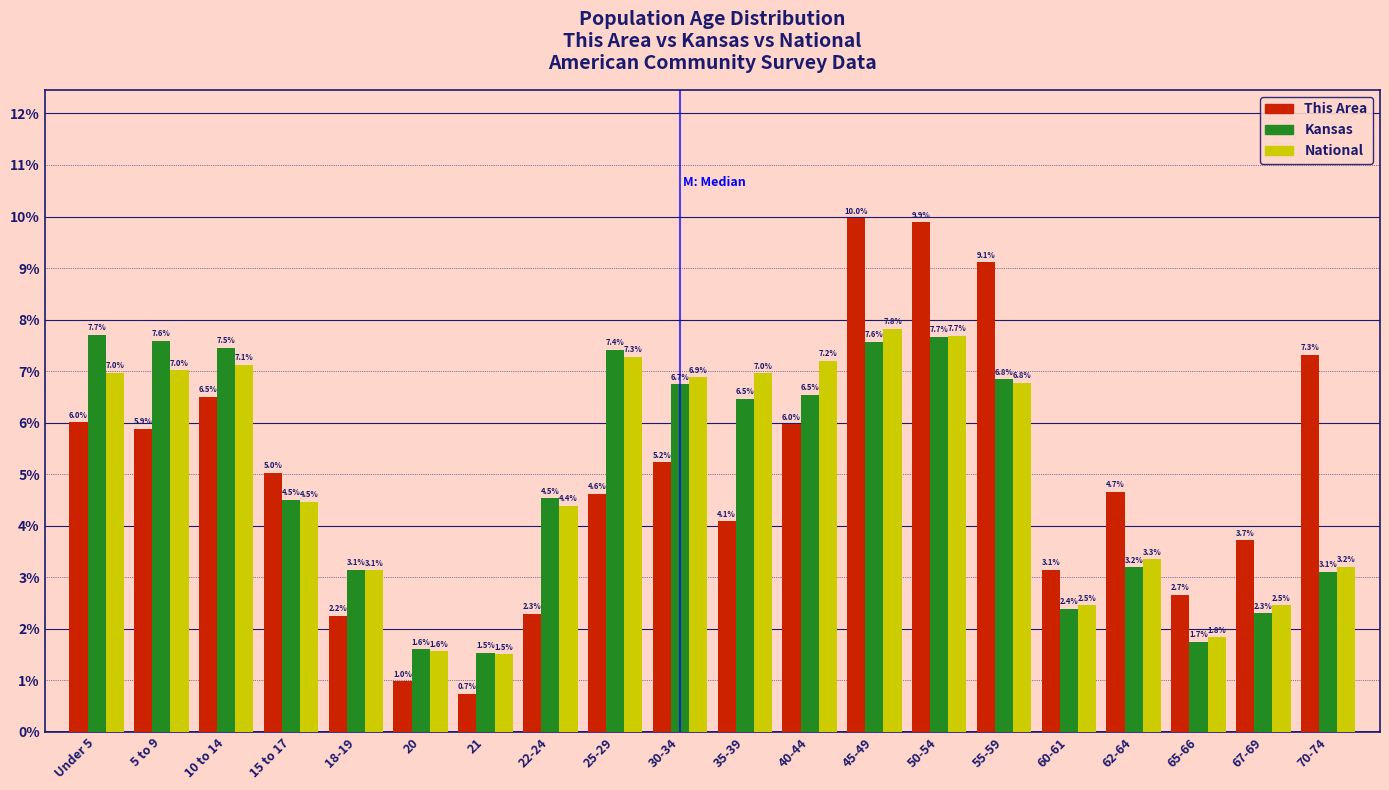

Reading left to right, list all the values displayed in this chart.

This Area: 6.0	5.9	6.5	5.0	2.2	1.0	0.7	2.3	4.6	5.2	4.1	6.0	10.0	9.9	9.1	3.1	4.7	2.7	3.7	7.3
Kansas: 7.7	7.6	7.5	4.5	3.1	1.6	1.5	4.5	7.4	6.7	6.5	6.5	7.6	7.7	6.8	2.4	3.2	1.7	2.3	3.1
National: 7.0	7.0	7.1	4.5	3.1	1.6	1.5	4.4	7.3	6.9	7.0	7.2	7.8	7.7	6.8	2.5	3.3	1.8	2.5	3.2